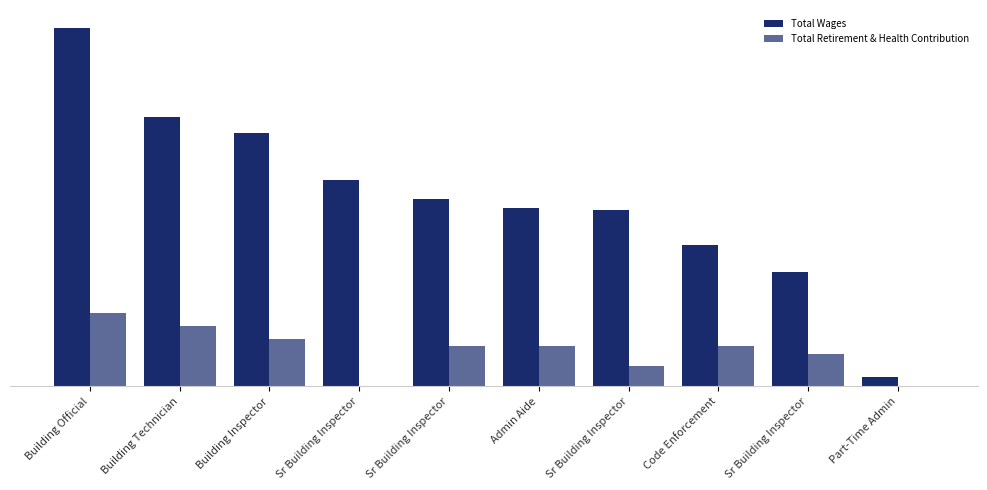

Where does the Total Wages series first go above 59639?

Building Official